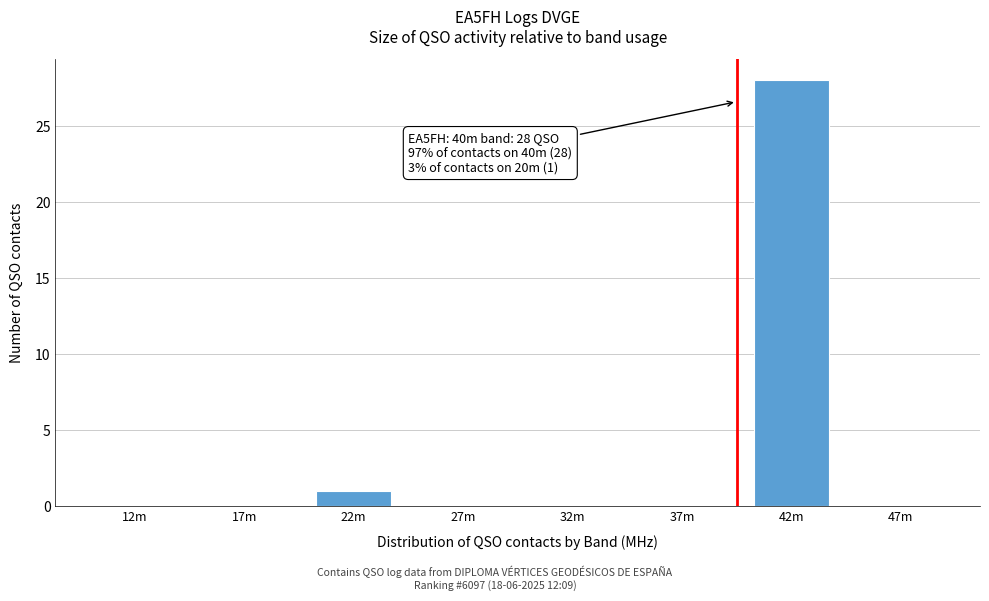

Reading right to left, extract all data points from this chart.

47m=0	42m=28	37m=0	32m=0	27m=0	22m=1	17m=0	12m=0